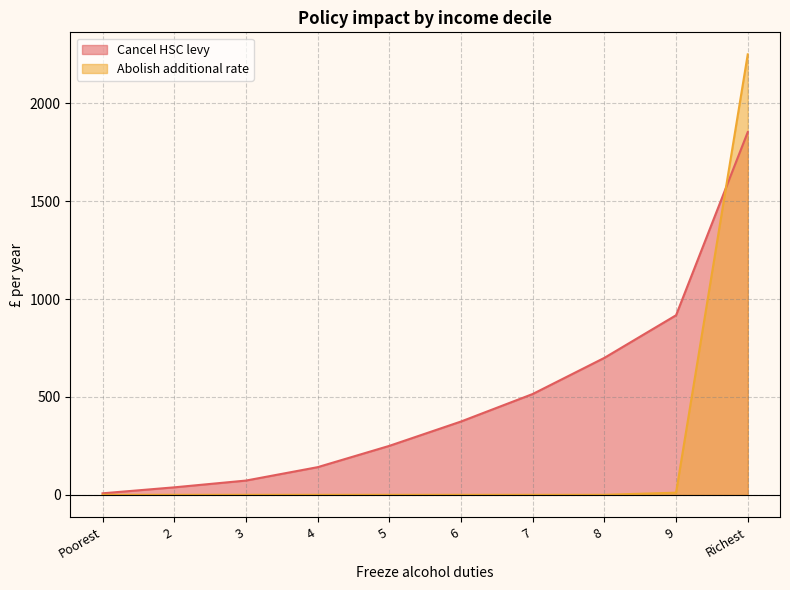

What is the total value across all series at 8?

699.9